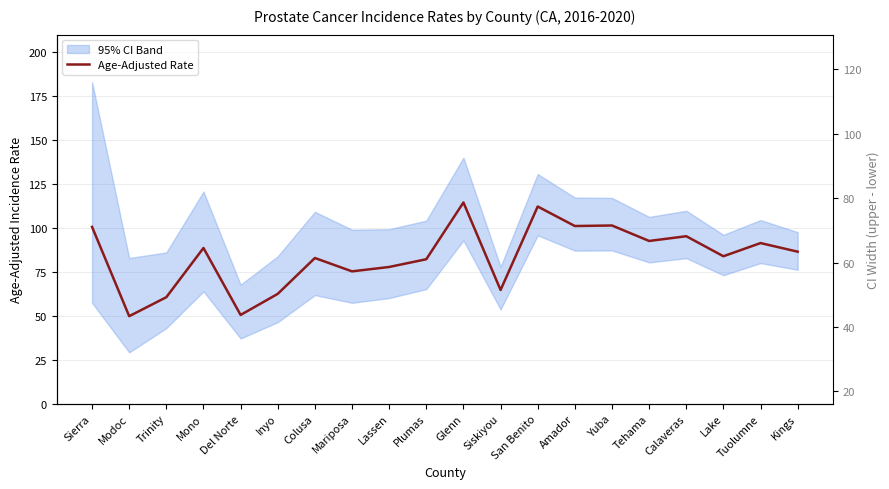

Rank the categories by value from lowest to highest.

Modoc, Del Norte, Trinity, Inyo, Siskiyou, Mariposa, Lassen, Plumas, Colusa, Lake, Kings, Mono, Tuolumne, Tehama, Calaveras, Sierra, Amador, Yuba, San Benito, Glenn